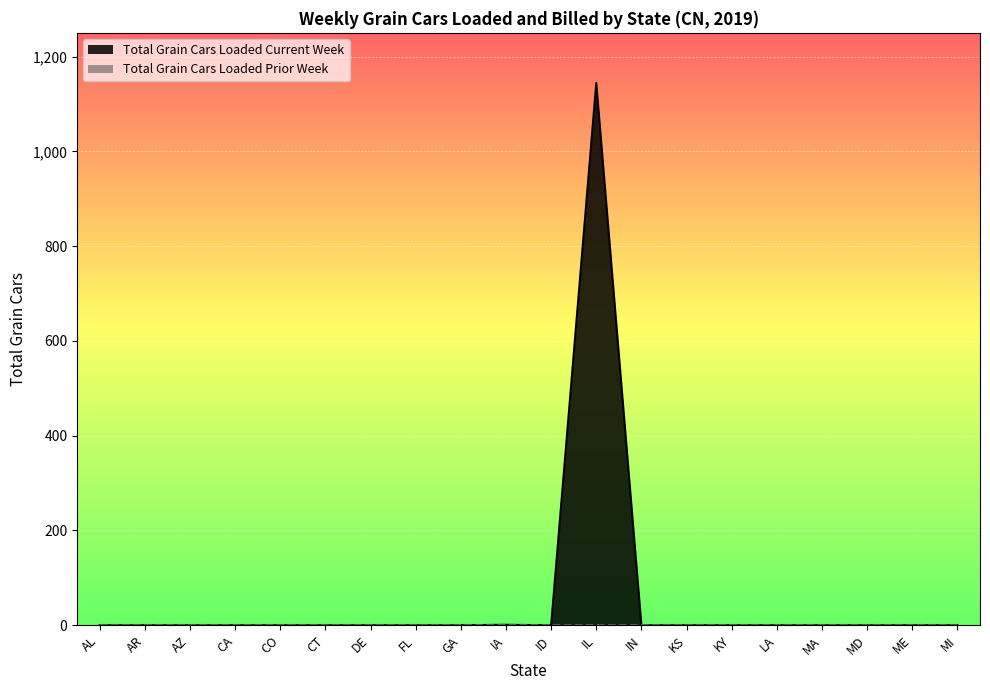

List the labels in order of value, largest first.

IL, IA, AL, AR, AZ, CA, CO, CT, DE, FL, GA, ID, IN, KS, KY, LA, MA, MD, ME, MI